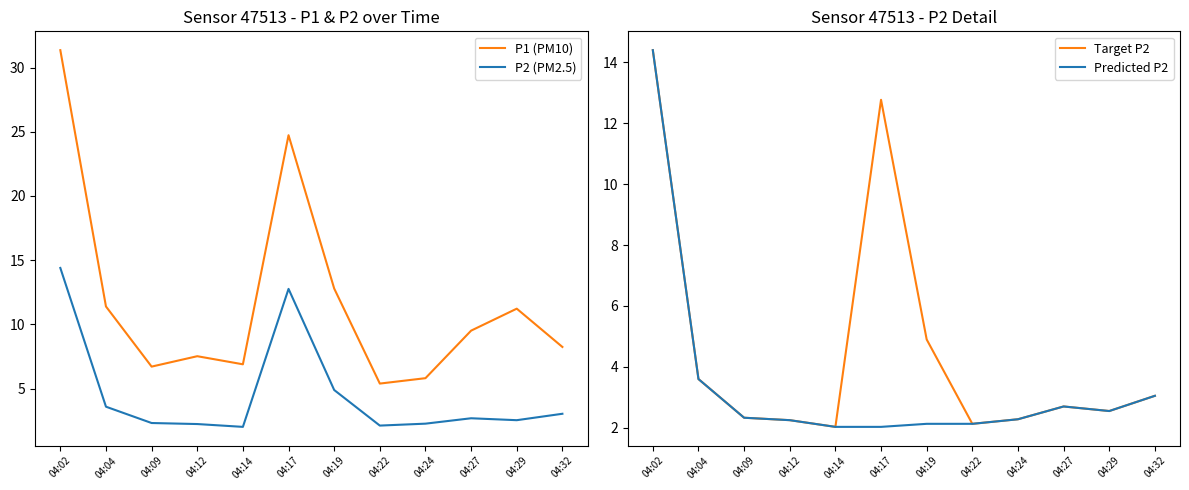

Reading right to left, extract all data points from this chart.

P1 (PM10): 8.2	11.2	9.5	5.8	5.4	12.8	24.7	6.9	7.5	6.7	11.4	31.4
P2 (PM2.5): 3.0	2.5	2.7	2.3	2.1	4.9	12.8	2.0	2.2	2.3	3.6	14.4
Target P2: 3.0	2.5	2.7	2.3	2.1	4.9	12.8	2.0	2.2	2.3	3.6	14.4
Predicted P2: 3.0	2.5	2.7	2.3	2.1	2.1	2.0	2.0	2.2	2.3	3.6	14.4